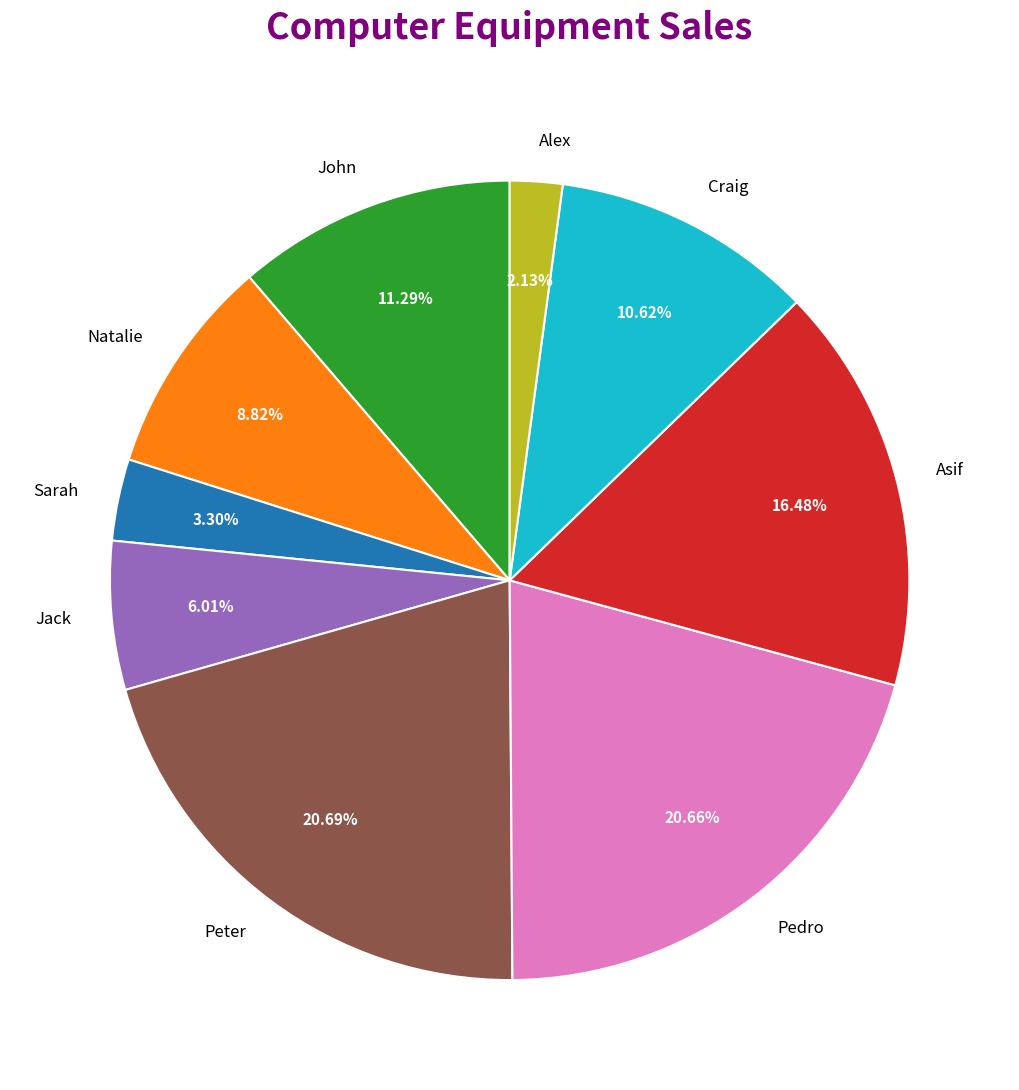

How many slices are in this pie chart?

9